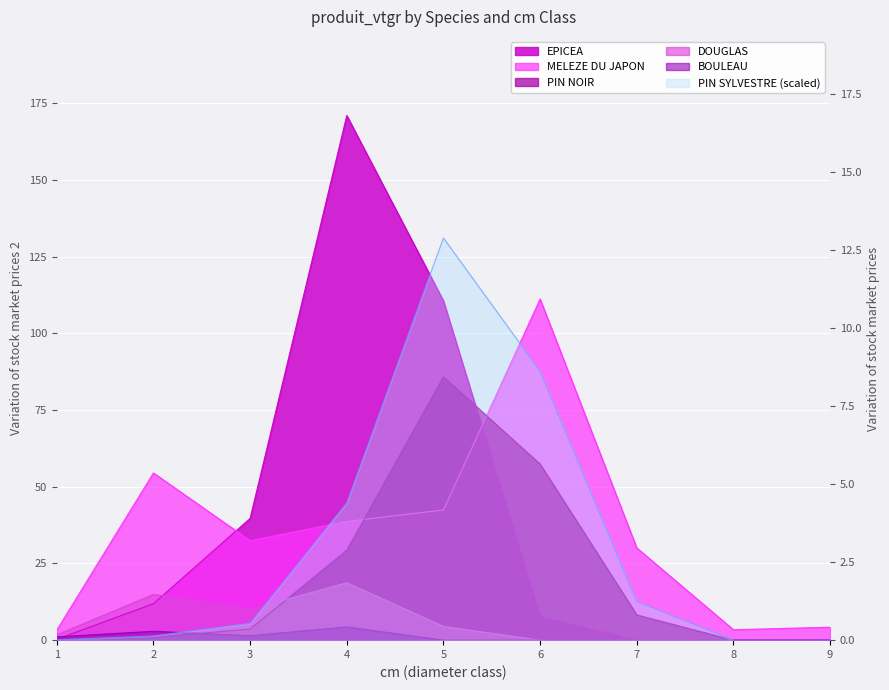

How many data points in BOULEAU are above 0?

4